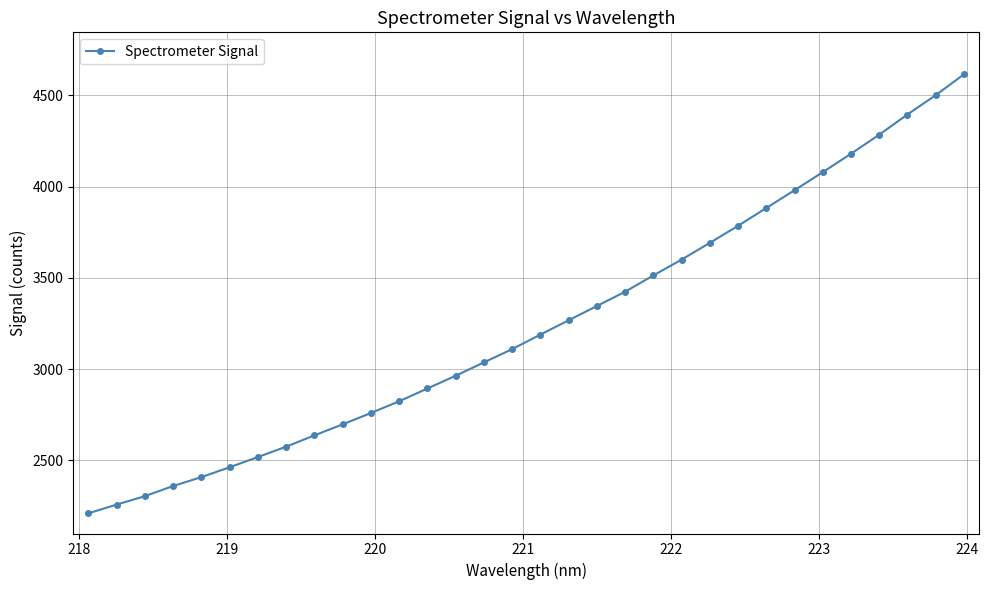

True or false: the data has more than 2 interior local peaks.

False